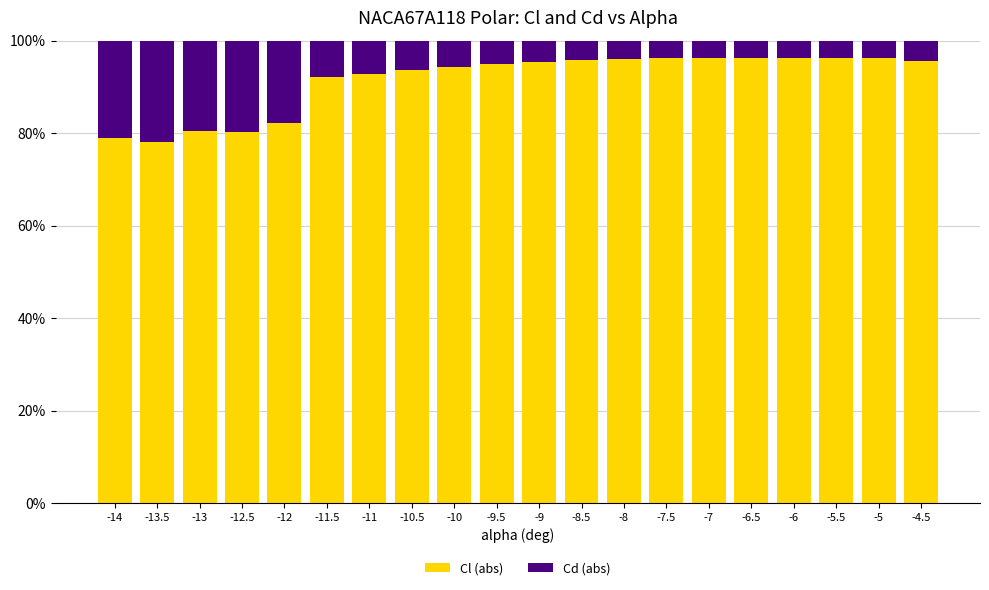

What is the difference between the maximum and minimum values in the Cl (abs) series?

18.3